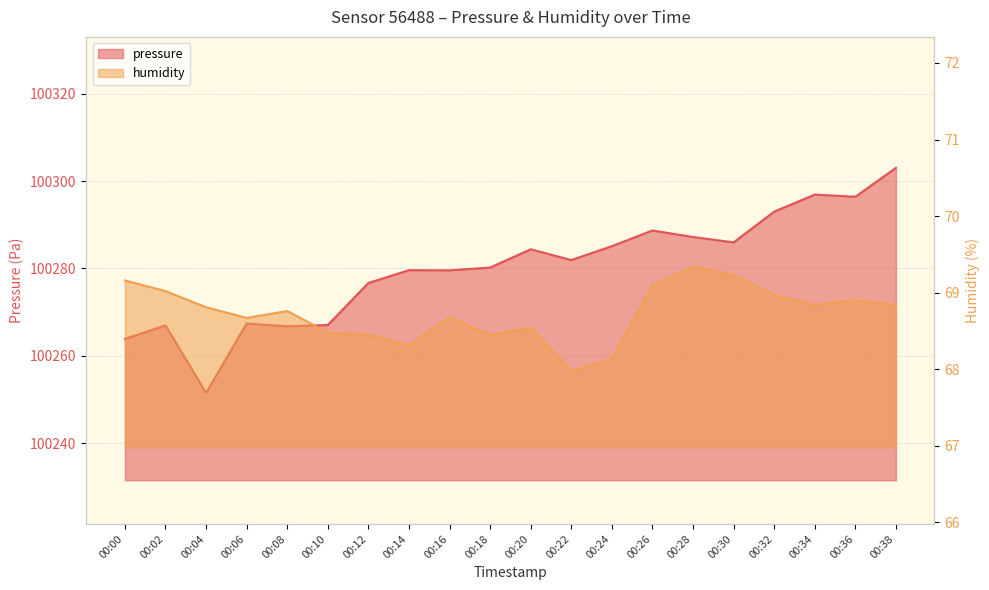

How many values in the pressure series are below 100281?

10